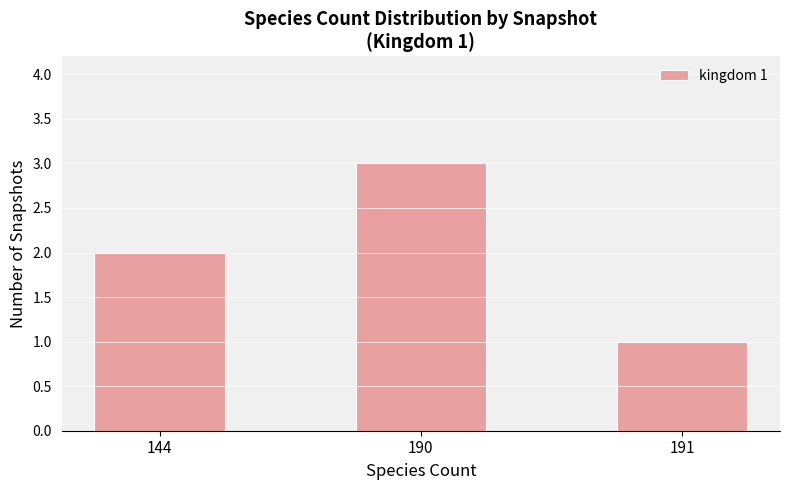

What is the ratio of the value at 191 to the value at 144?

0.5